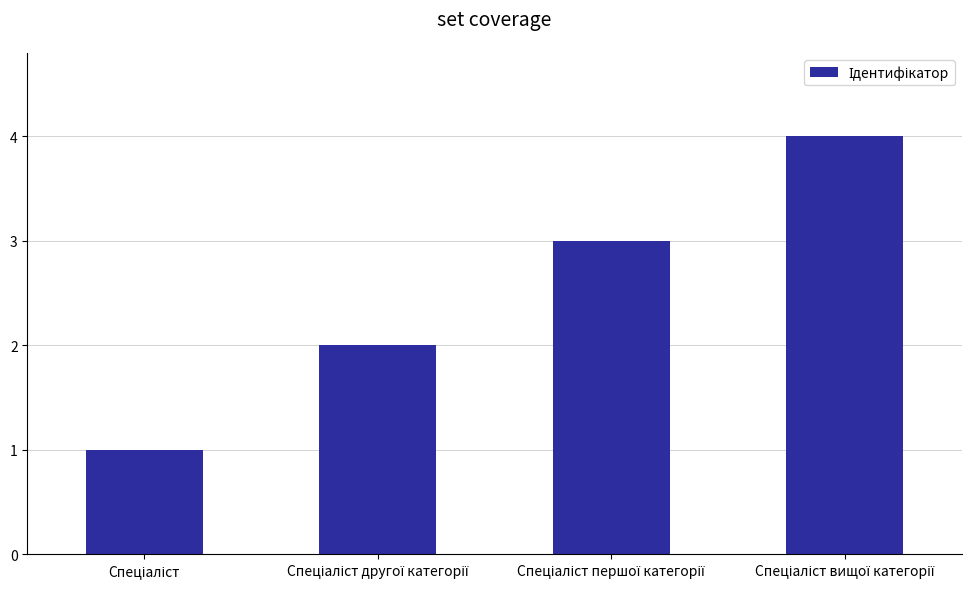

What is the difference between the maximum and minimum values?

3